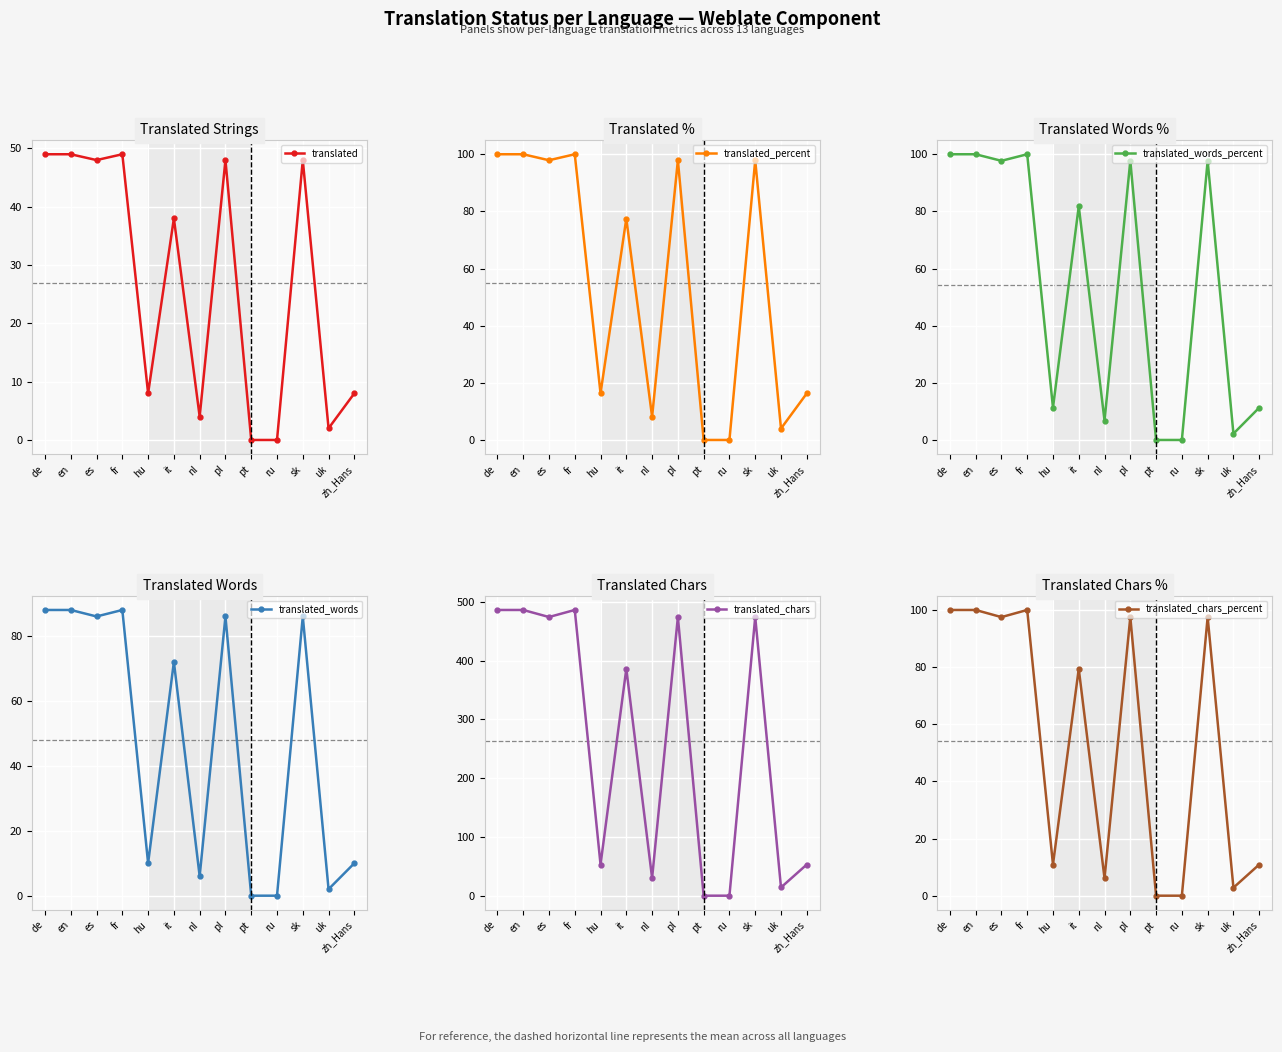

Reading left to right, extract all data points from this chart.

translated: 49.0	49.0	48.0	49.0	8.0	38.0	4.0	48.0	0.0	0.0	48.0	2.0	8.0
translated_percent: 100.0	100.0	97.9	100.0	16.3	77.5	8.1	97.9	0.0	0.0	97.9	4.0	16.3
translated_words_percent: 100.0	100.0	97.7	100.0	11.3	81.8	6.8	97.7	0.0	0.0	97.7	2.2	11.3
translated_words: 88.0	88.0	86.0	88.0	10.0	72.0	6.0	86.0	0.0	0.0	86.0	2.0	10.0
translated_chars: 486.0	486.0	474.0	486.0	53.0	386.0	30.0	474.0	0.0	0.0	474.0	14.0	53.0
translated_chars_percent: 100.0	100.0	97.5	100.0	10.9	79.4	6.1	97.5	0.0	0.0	97.5	2.8	10.9